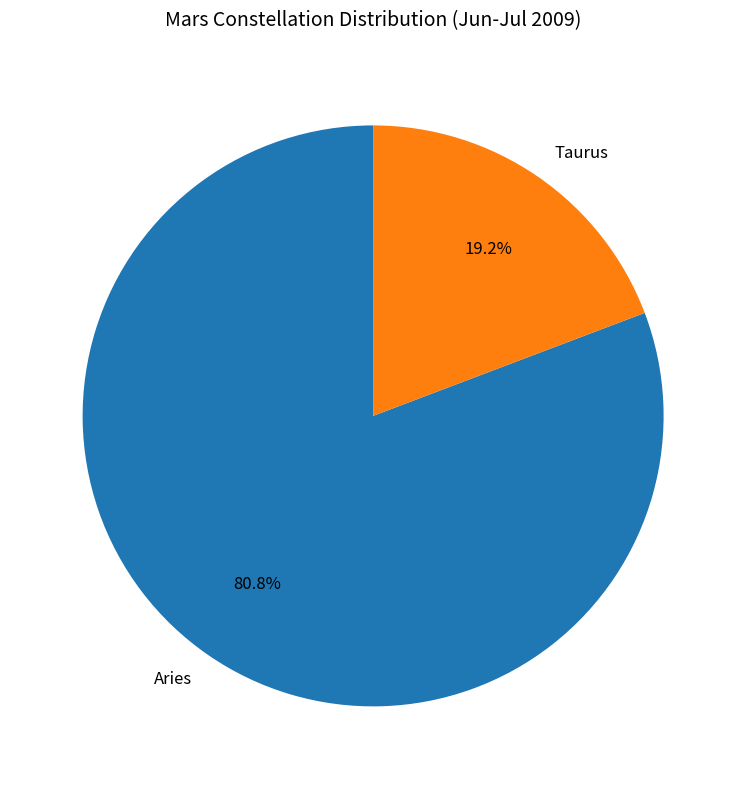

Approximately how many times larger is the value at Aries compared to Taurus?

4.2